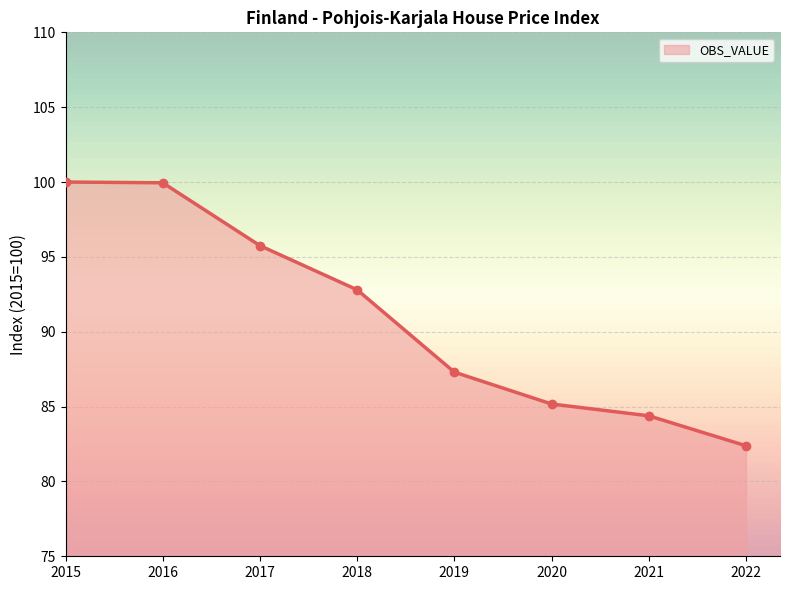

What is the change in value from 2016 to 2022?

-17.6